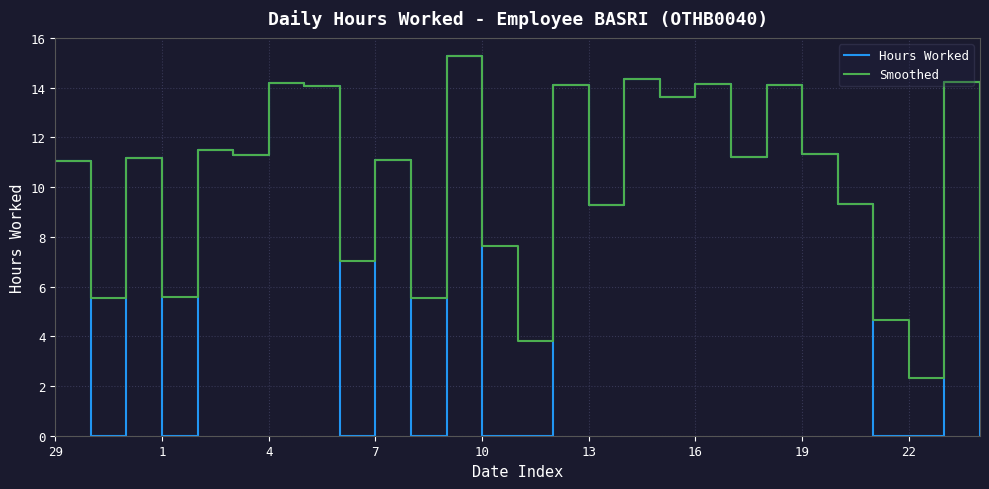

What is the lowest value of the Smoothed series?

2.3